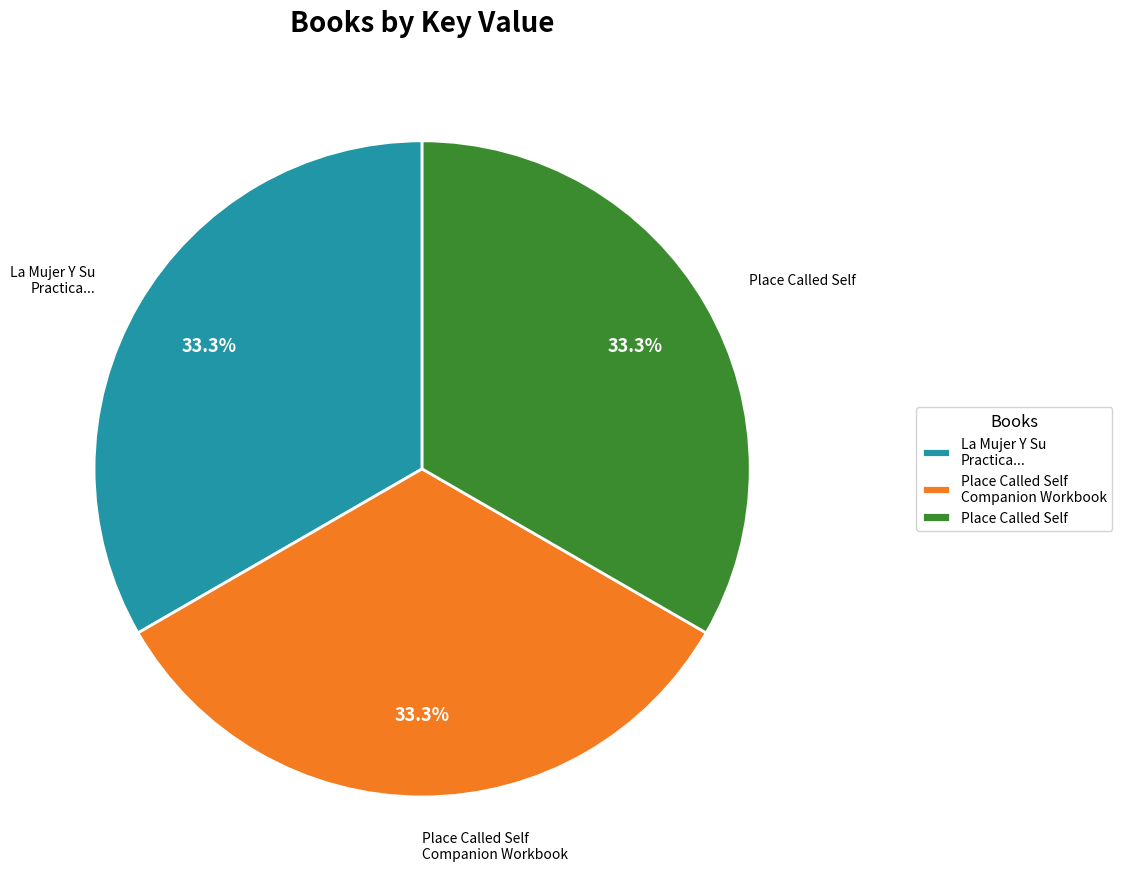

Does Place Called Self account for over 50% of the chart?

No